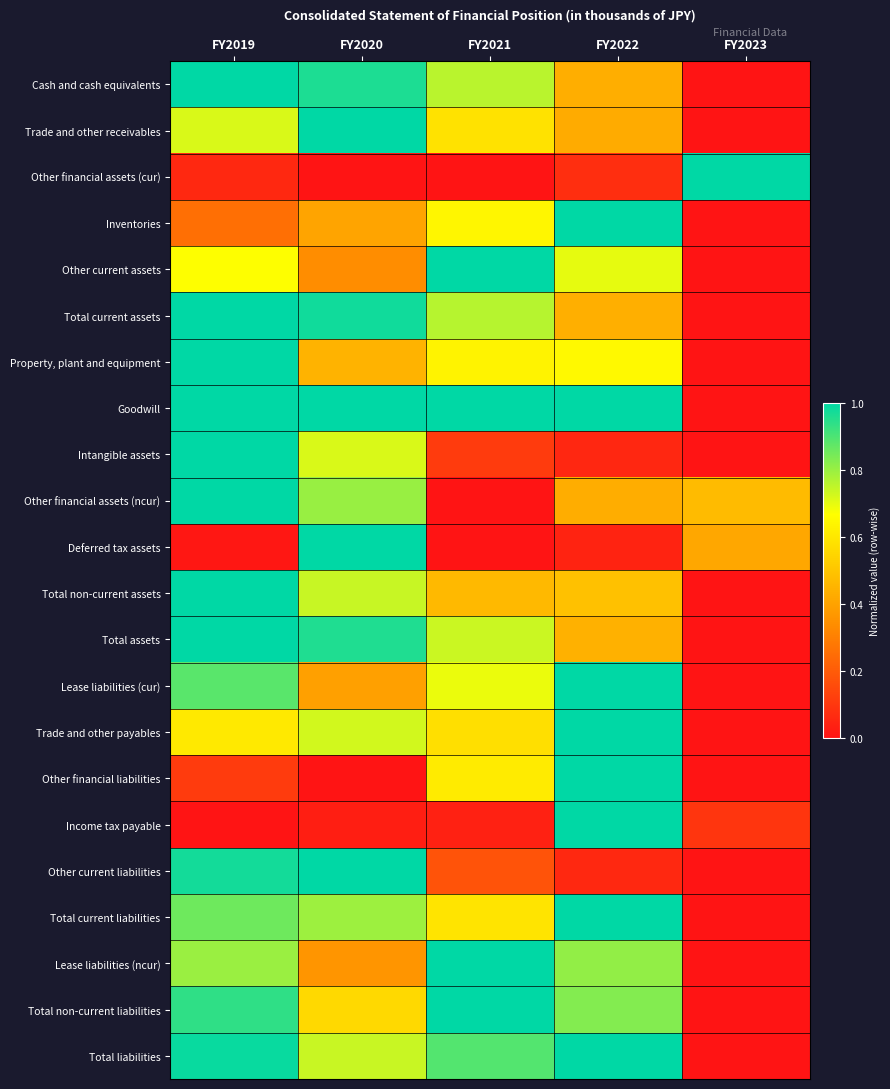

Which series changed the most between FY2020 and FY2022?

Other financial liabilities